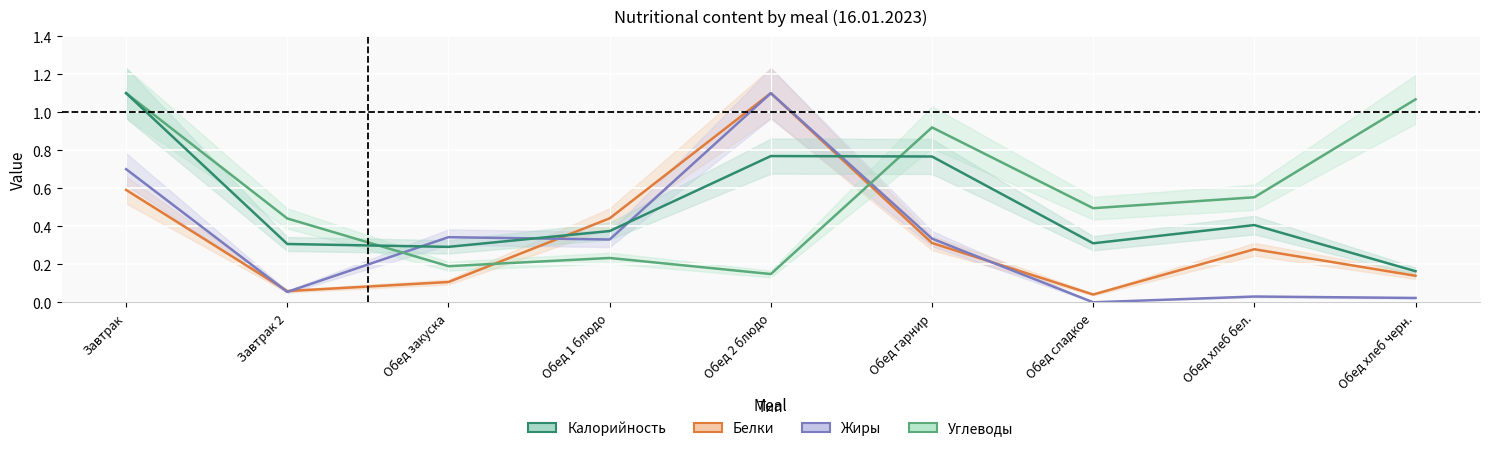

What is the label of the 6th point from the right?

Обед 1 блюдо